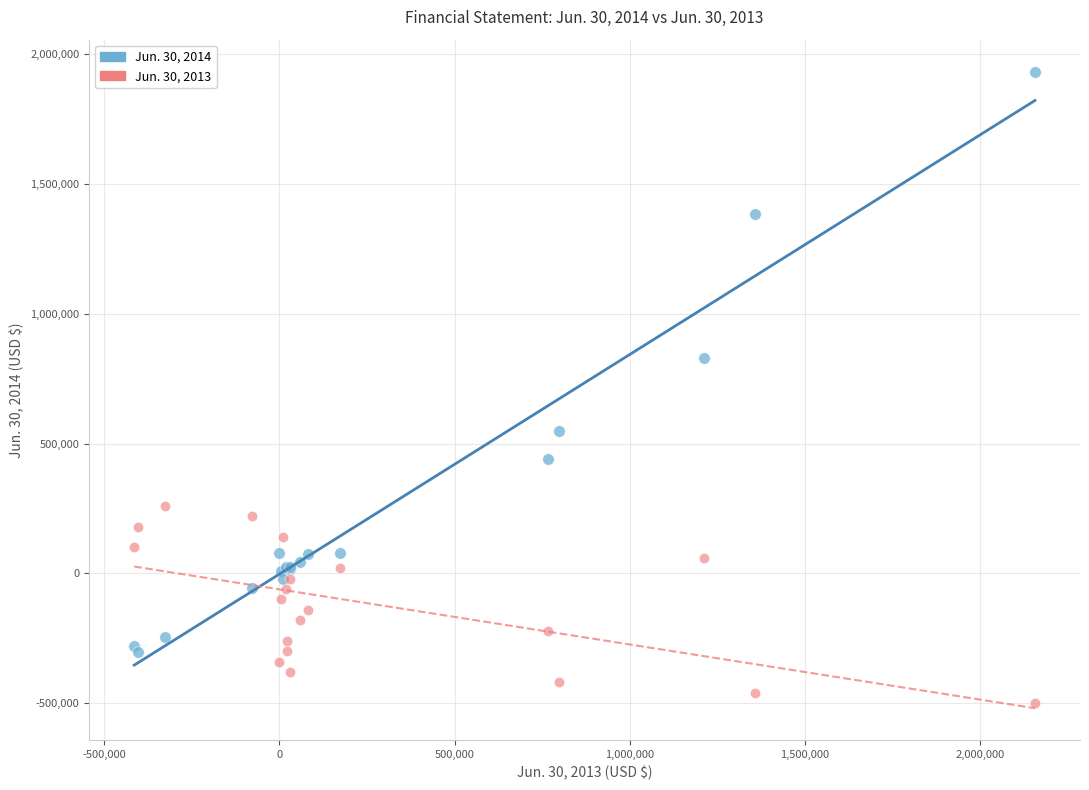

Which series contains the lowest Y value?

Jun. 30, 2013